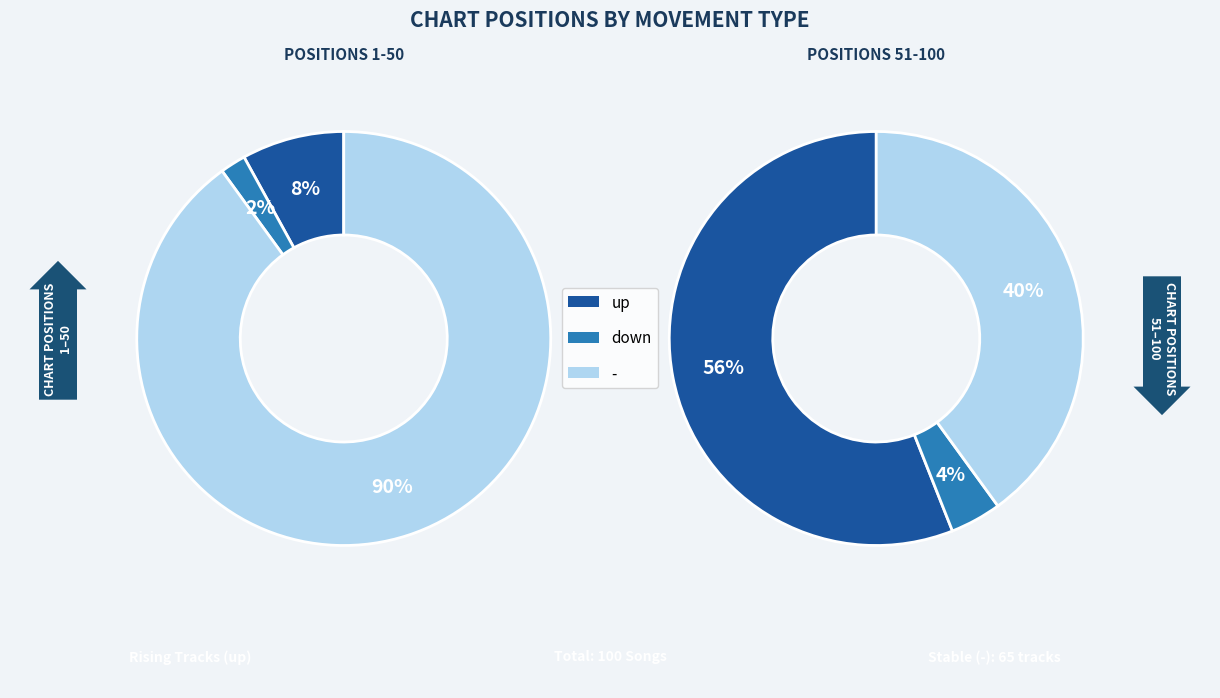

How many slices are in this pie chart?

3